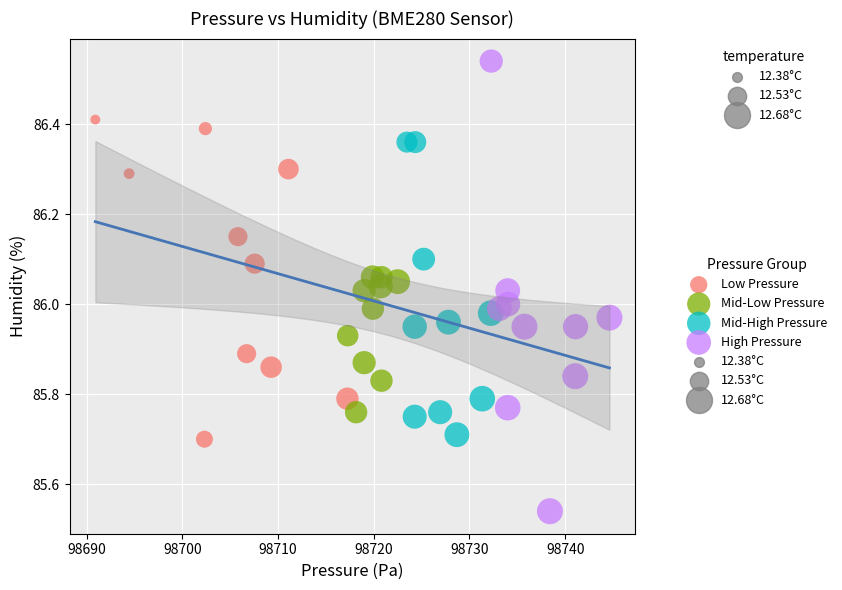

Which series has the widest spread of Y values?

High Pressure